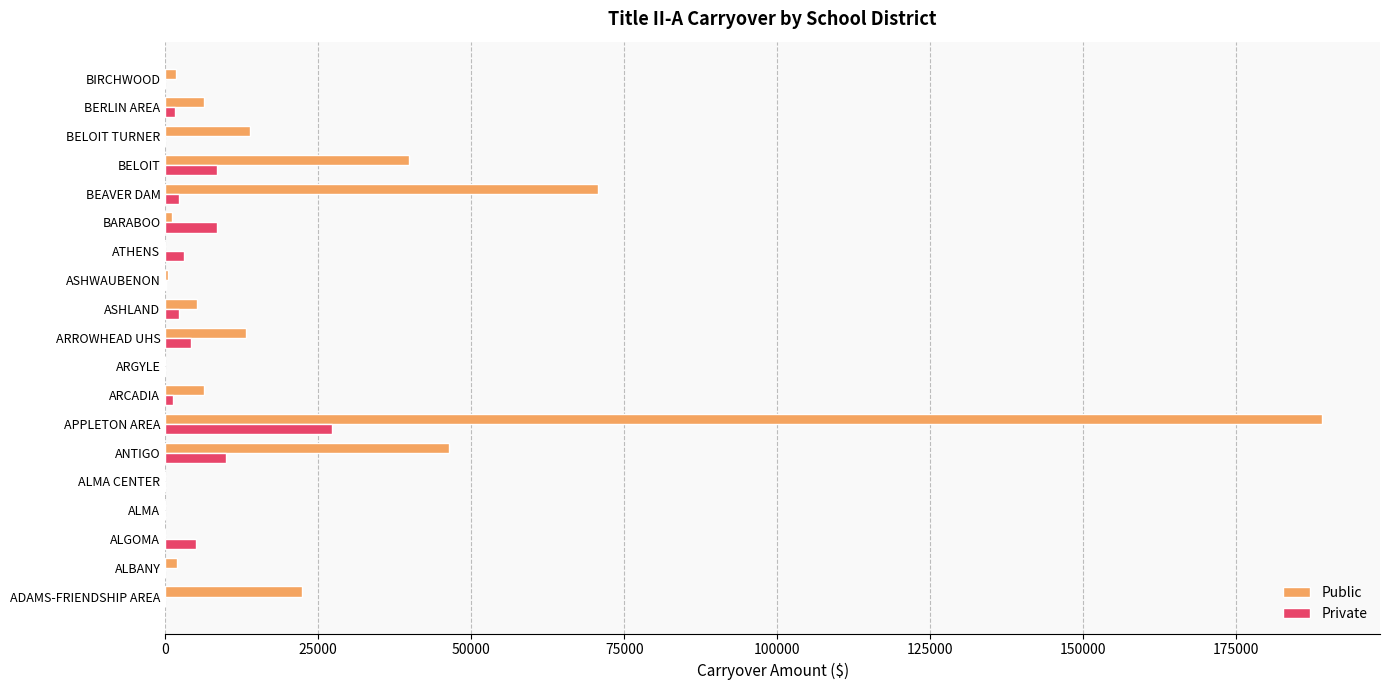

What is the greatest value displayed?

189048.6